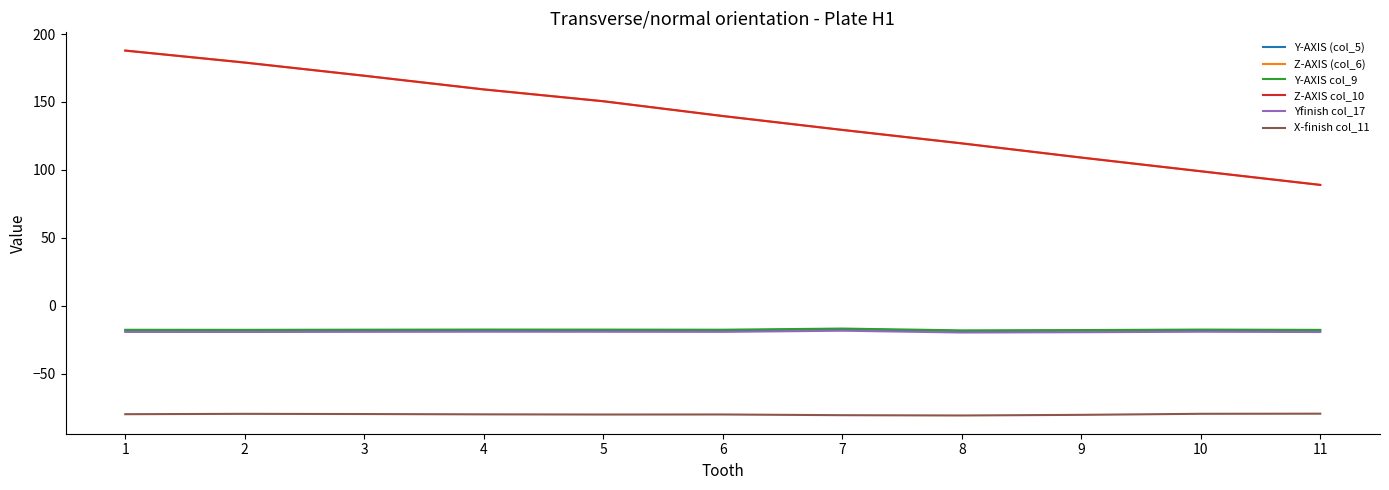

Does the chart have visible grid lines?

No